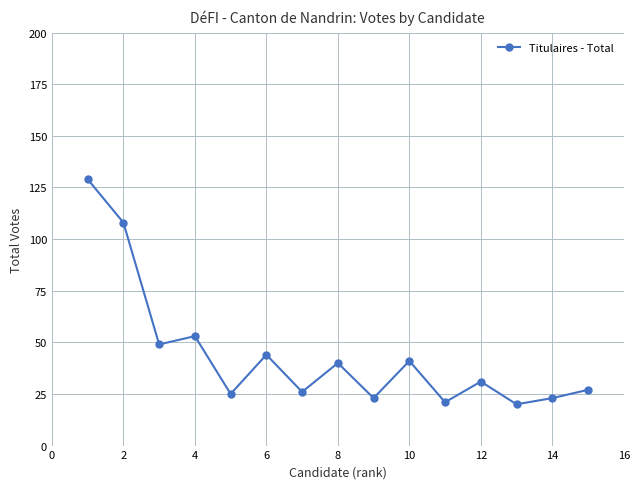

What is the difference between the maximum and minimum values?

109